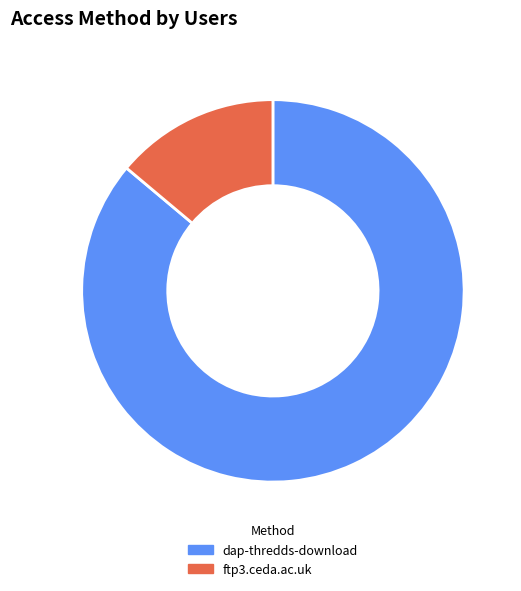

Count the number of slices in the pie.

2